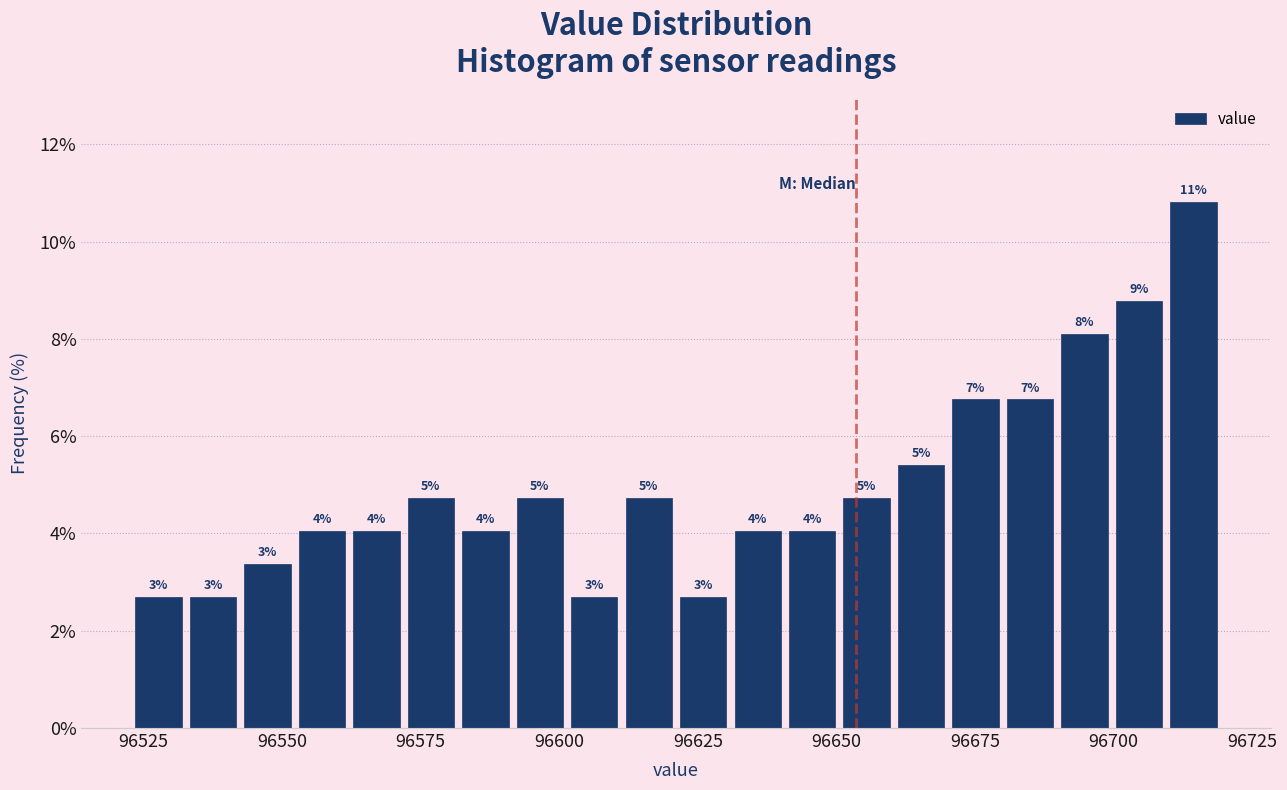

Around what value on the x-axis is the tallest bar? Give the approximate position of its centre, as read against the axis.

96715